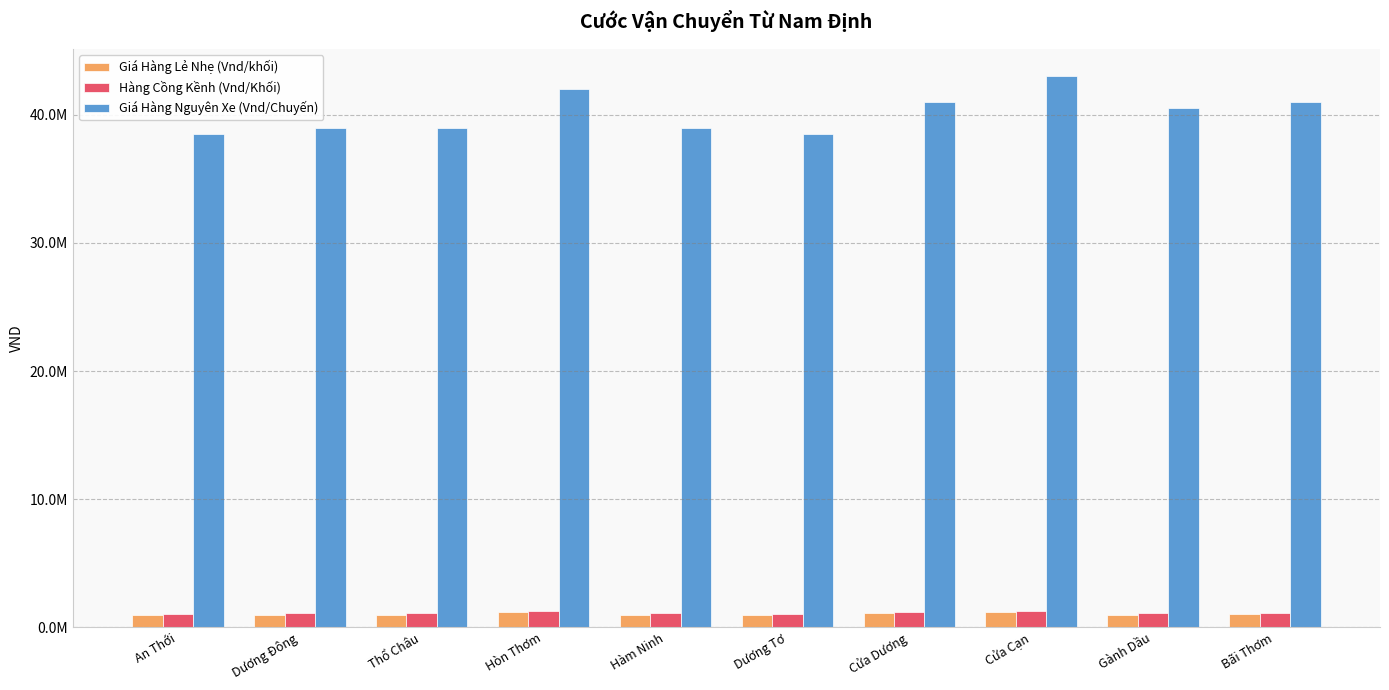

What is the greatest value displayed?

43000000